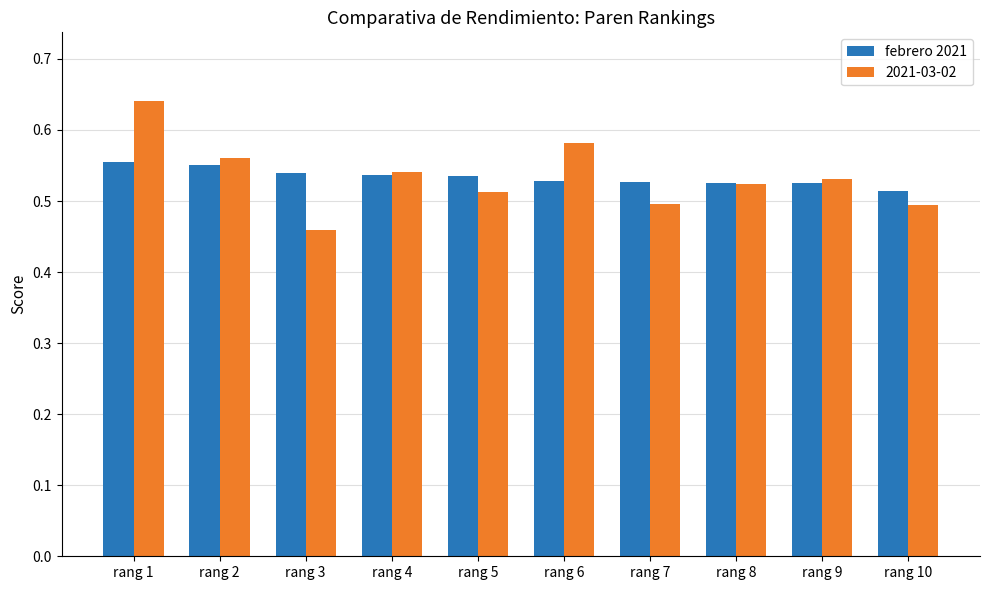

At which label is 2021-03-02 closest to 0?

rang 3